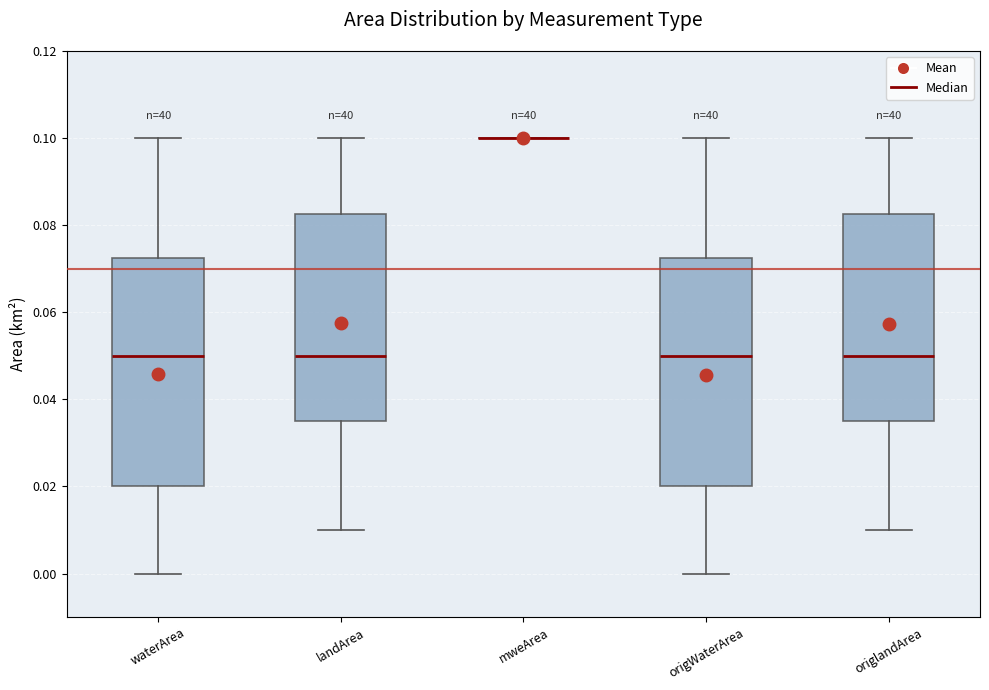

Reading left to right, transcribe this box plot: for each box, give where its median line is, the range the box spans, and where its two whiskers end, as read against the y-axis. The values are not printed on the chart, so give them approximately, as read against the axis.

waterArea: median 0.050, box 0.020 to 0.072, whiskers 0.000 to 0.100
landArea: median 0.050, box 0.036 to 0.082, whiskers 0.010 to 0.100
mweArea: box collapsed to a line at 0.100, whiskers 0.100 to 0.100
origWaterArea: median 0.050, box 0.020 to 0.072, whiskers 0.000 to 0.100
origlandArea: median 0.050, box 0.036 to 0.082, whiskers 0.010 to 0.100